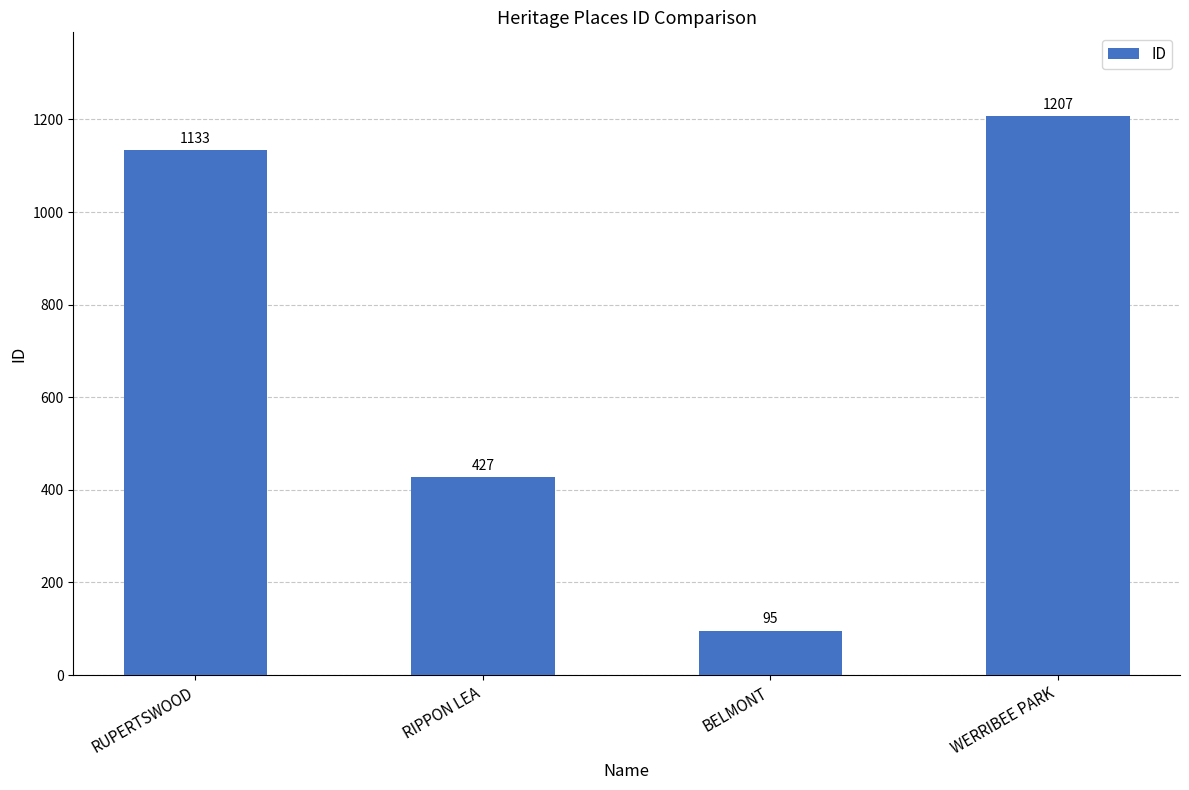

What is the ratio of the value at WERRIBEE PARK to the value at RIPPON LEA?

2.8